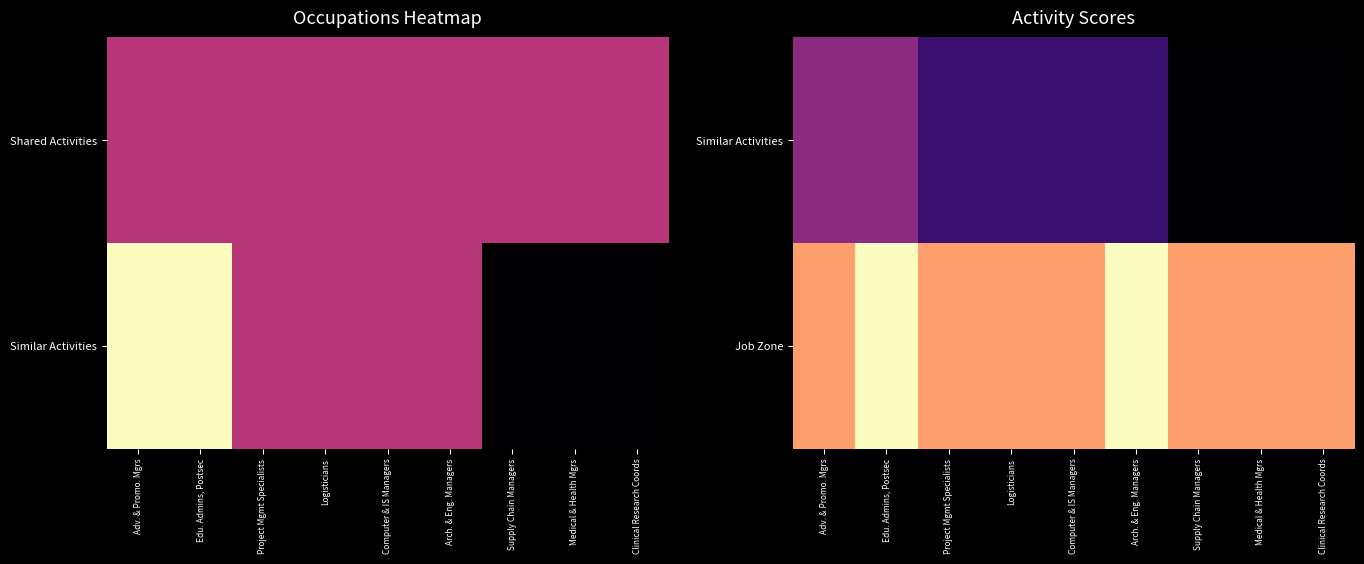

List the series in order of their overall mean, lowest first.

Similar Activities, Job Zone